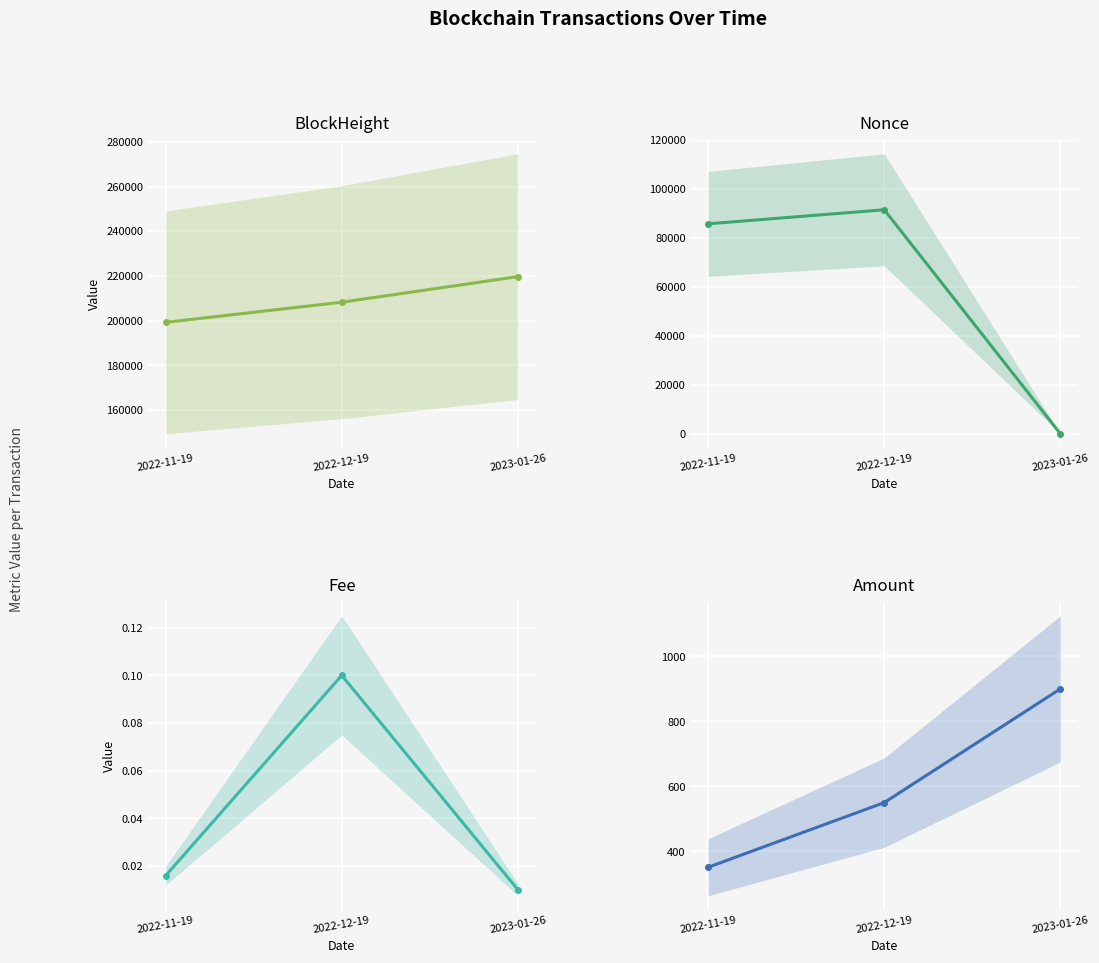

Reading left to right, list all the values displayed in this chart.

BlockHeight: 199258.0	208267.0	219707.0
Nonce: 85832.0	91572.0	0.0
Fee: 0.0	0.1	0.0
Amount: 350.9	549.9	899.9